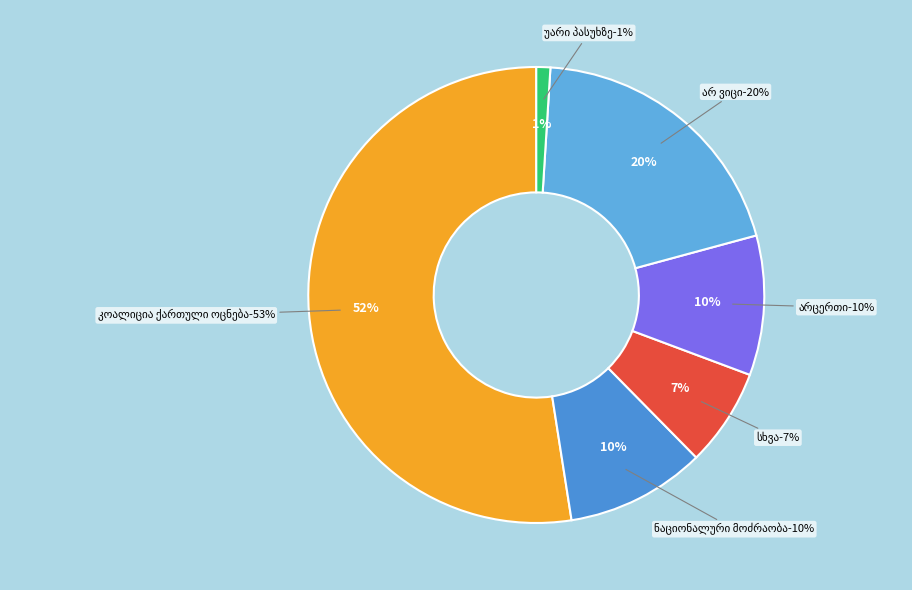

Count the number of slices in the pie.

6